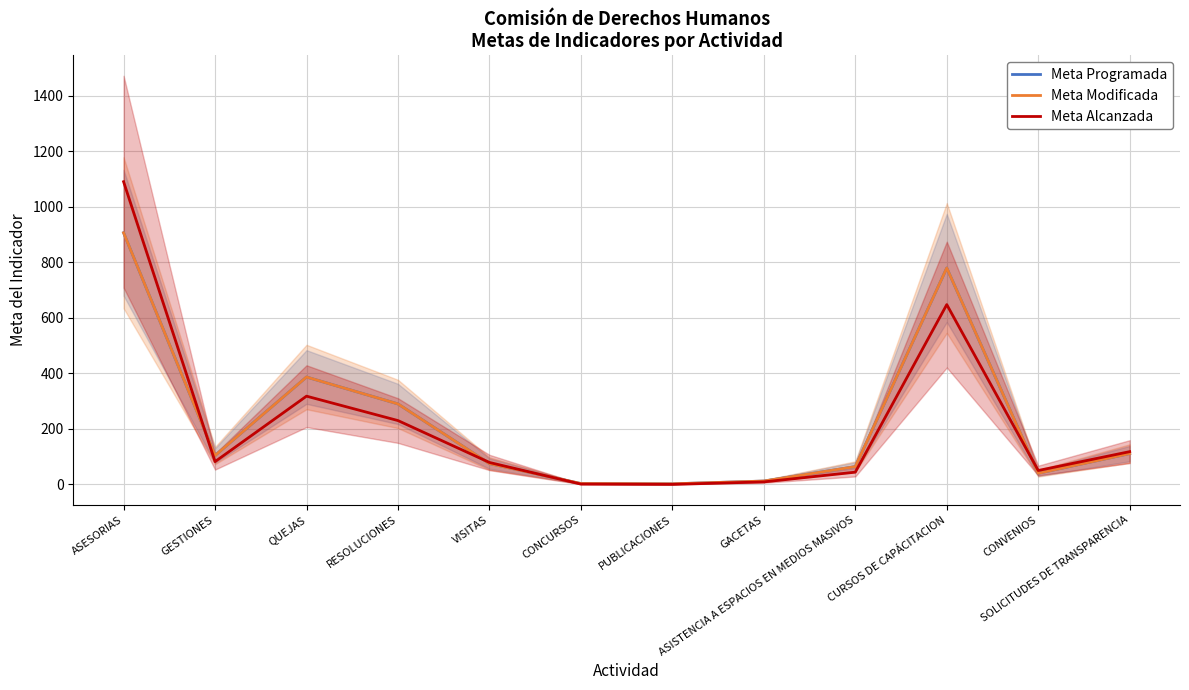

At which label is Meta Modificada closest to 454?

QUEJAS